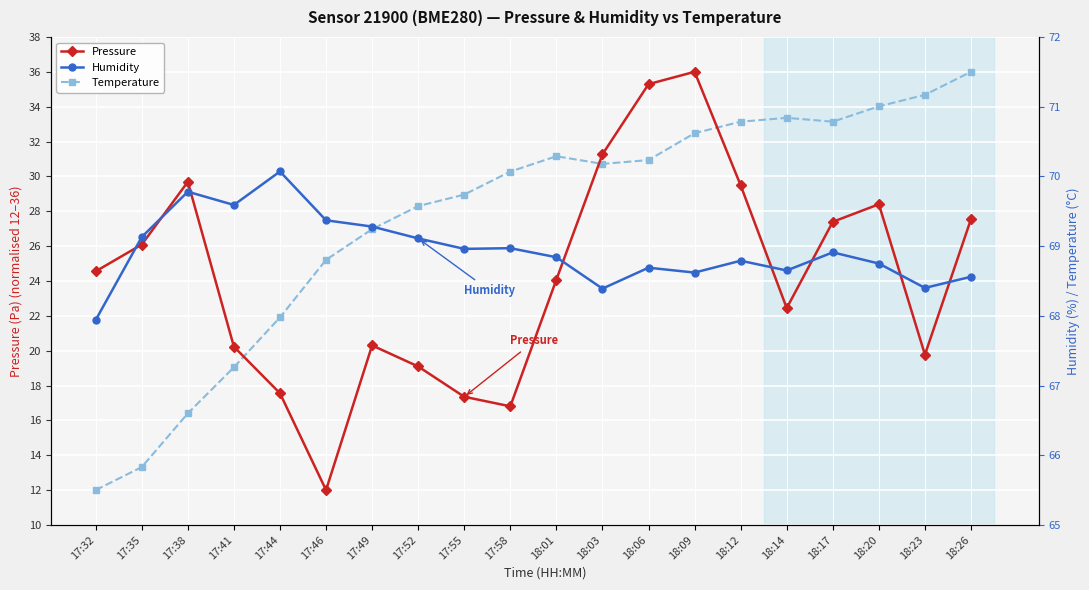

True or false: Pressure and Humidity intersect in this chart.

False